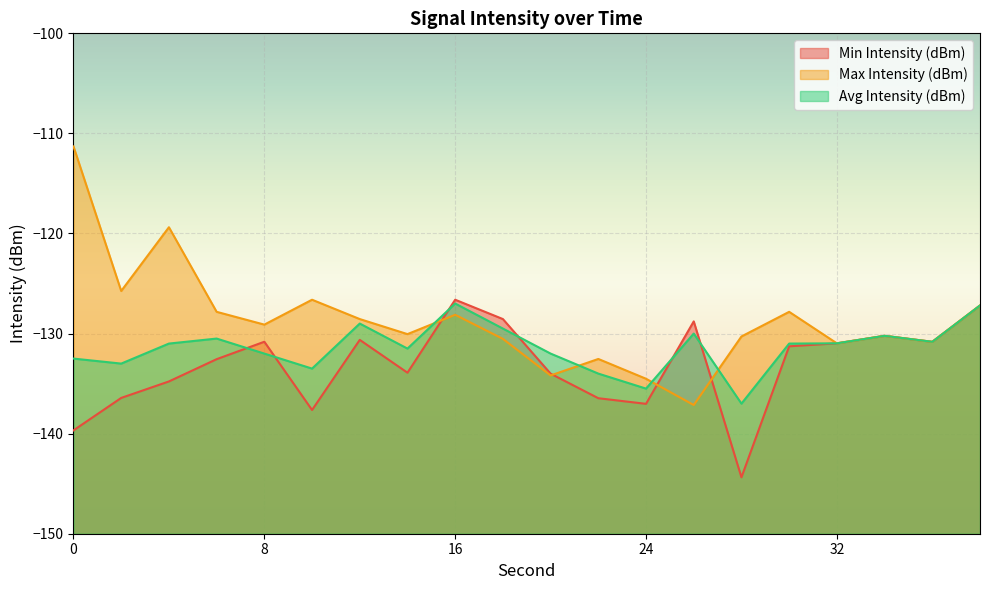

The value of Avg Intensity (dBm) at 8 is -132.0. True or false?

True